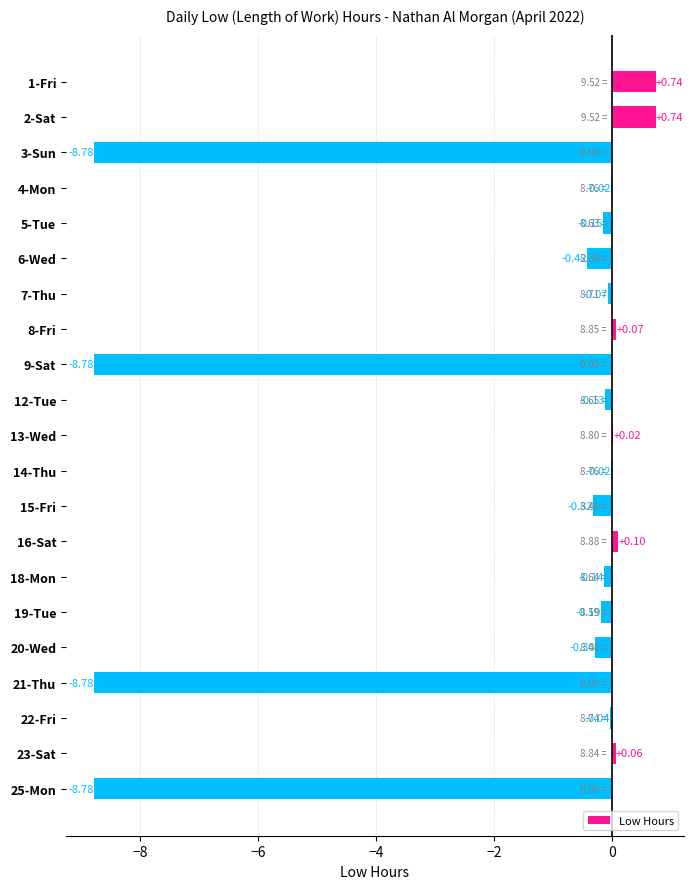

How many positive values are there?

6